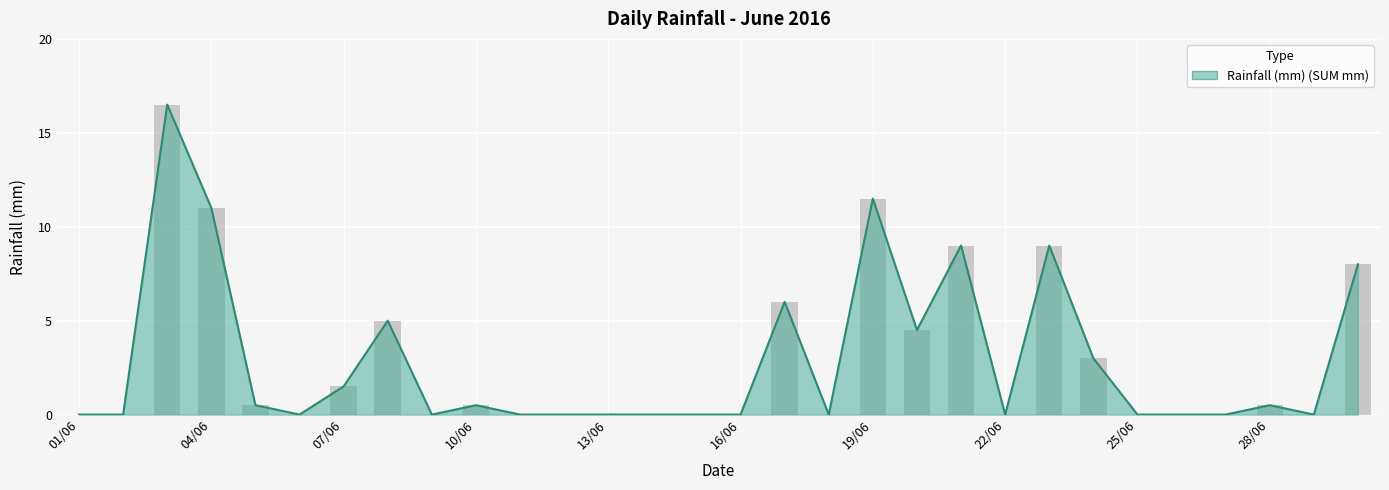

What is the sum of the values at 27/06 and 17/06?

6.0